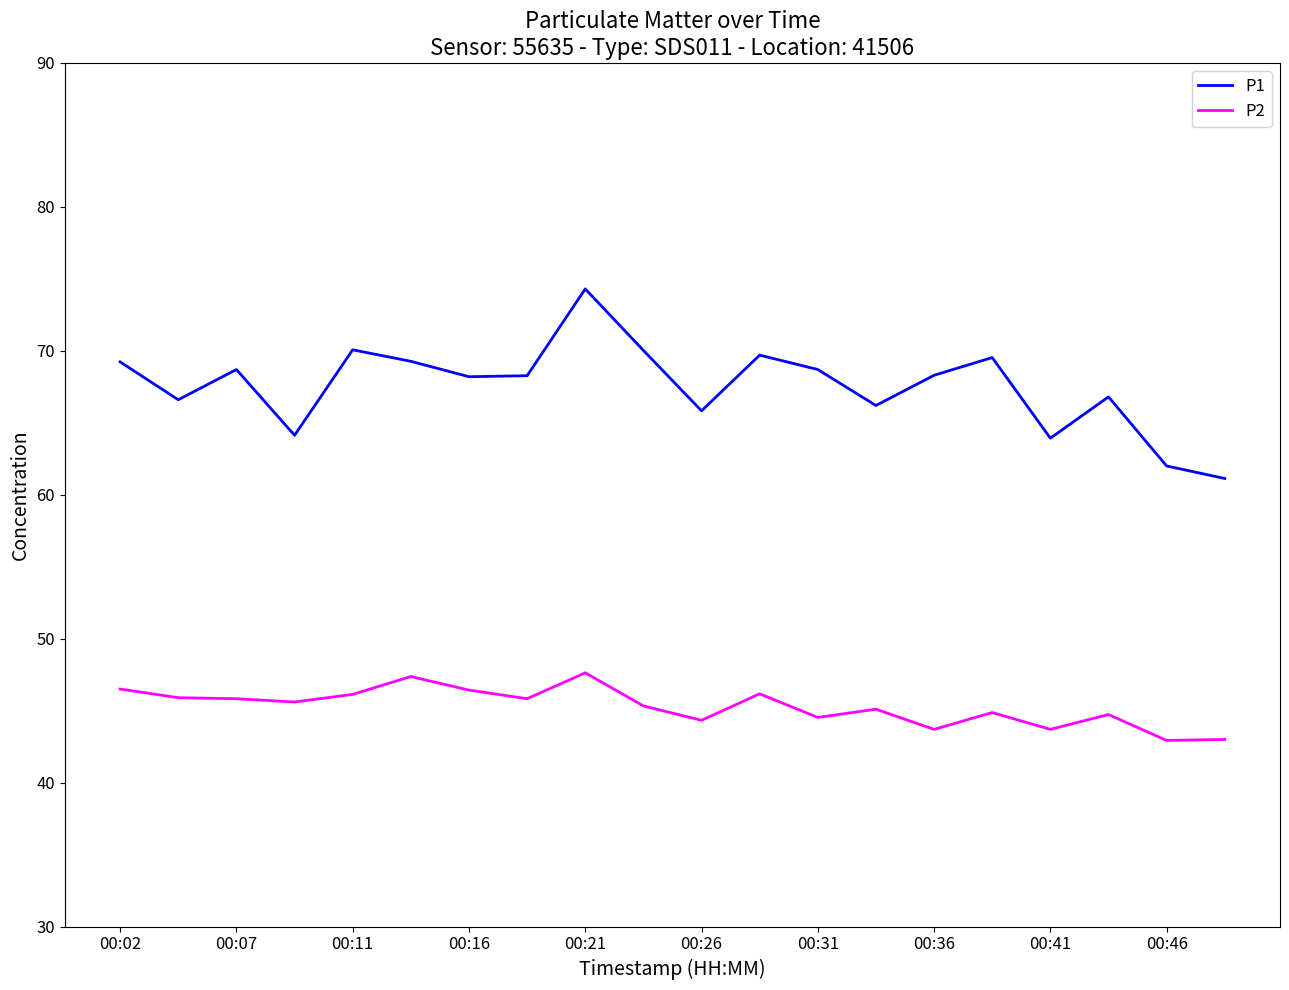

What is the average value of the P2 series?

45.3